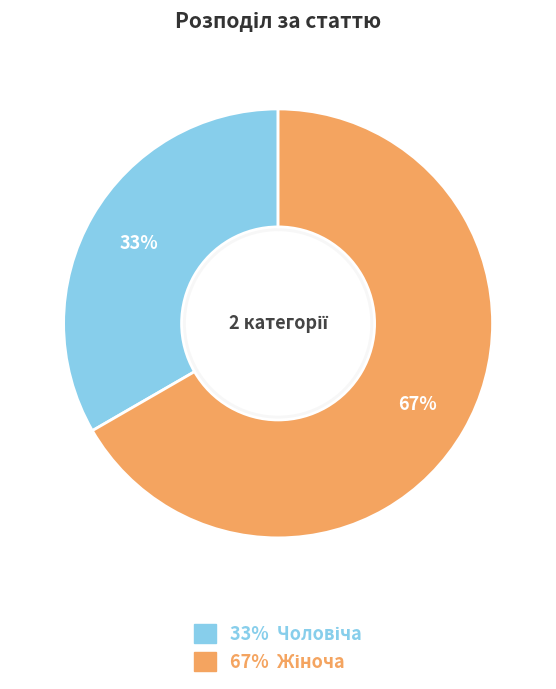

What is the majority slice?

Жіноча